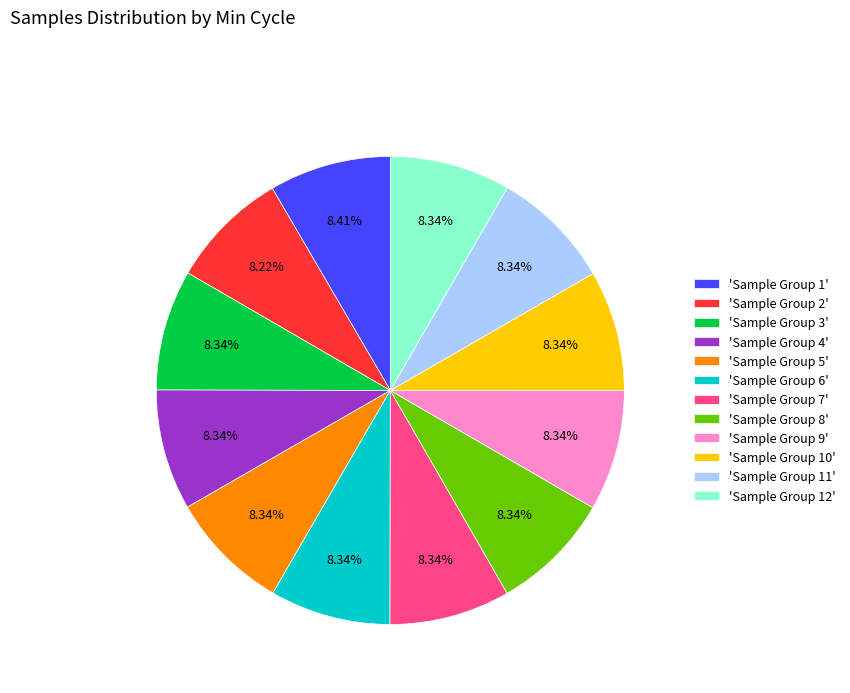

Approximately how many times larger is the value at 'Sample Group 1' compared to 'Sample Group 7'?

1.0